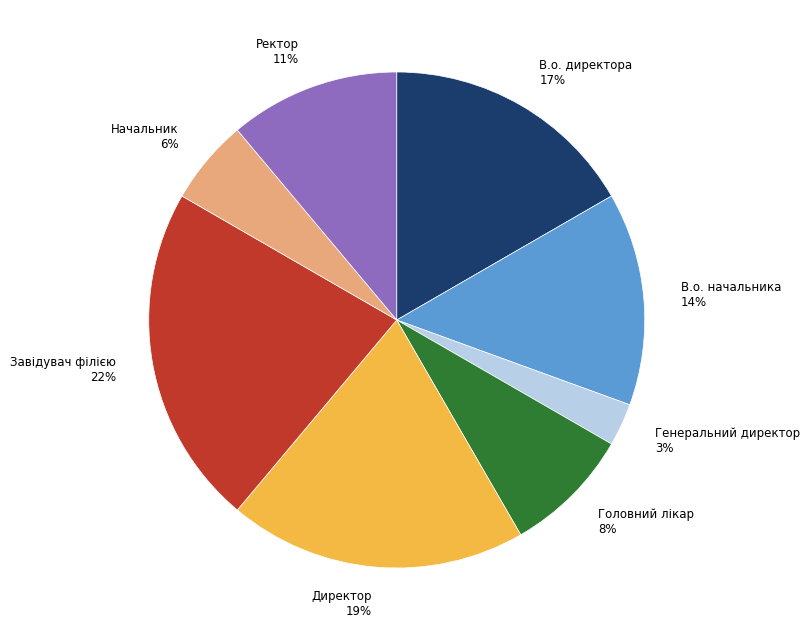

To the nearest percent, what is the difference between the Завідувач філією and Директор slice percentages?

3%